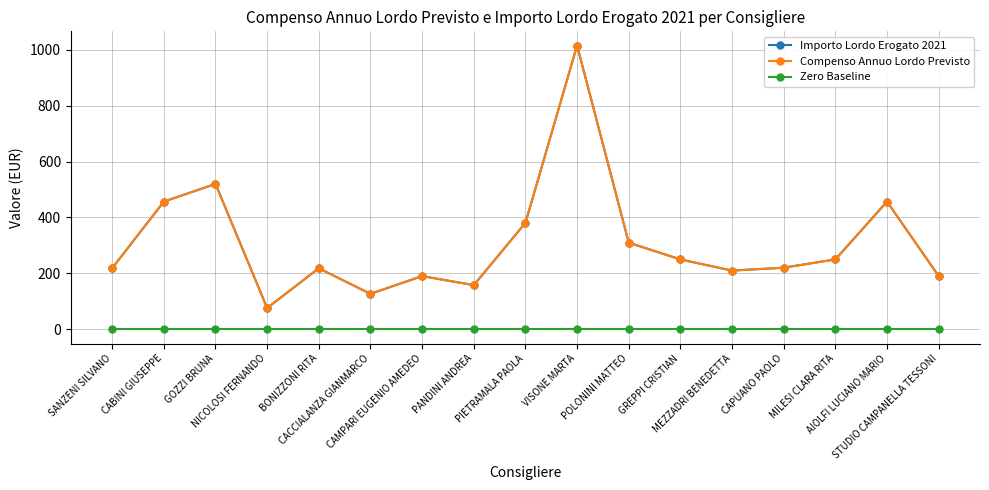

At which label does Zero Baseline reach its minimum?

SANZENI SILVANO